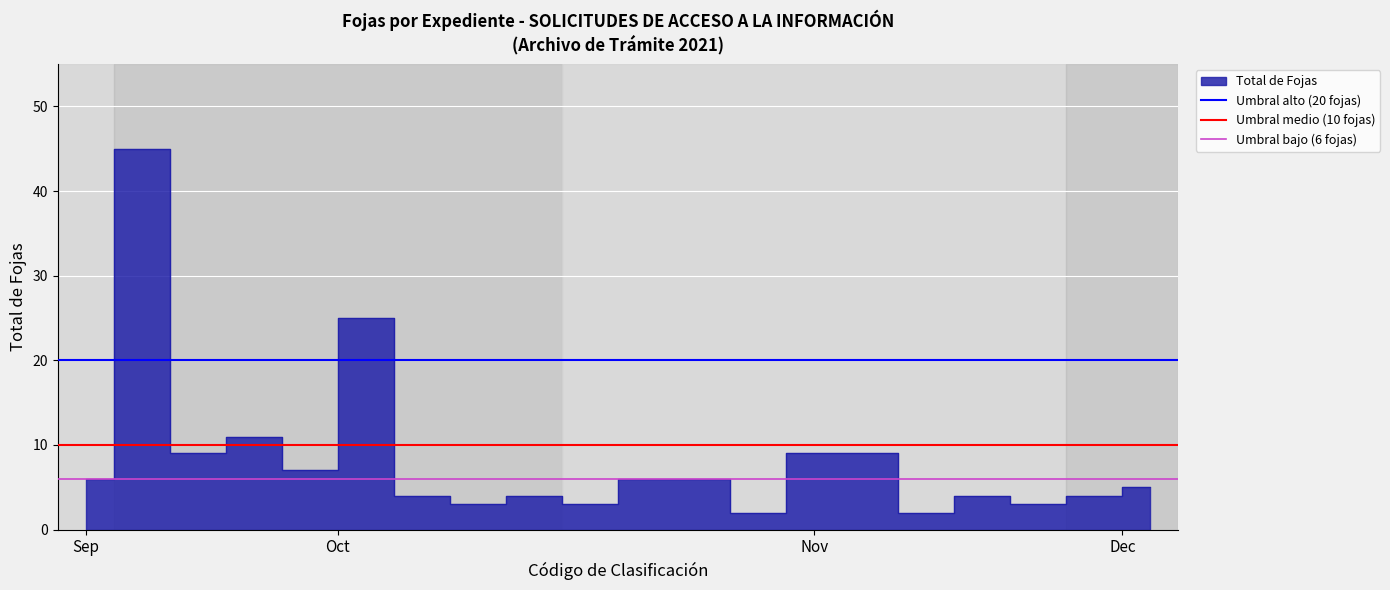

What is the value of the Umbral bajo (6 fojas) point at the 1st from the left?

6